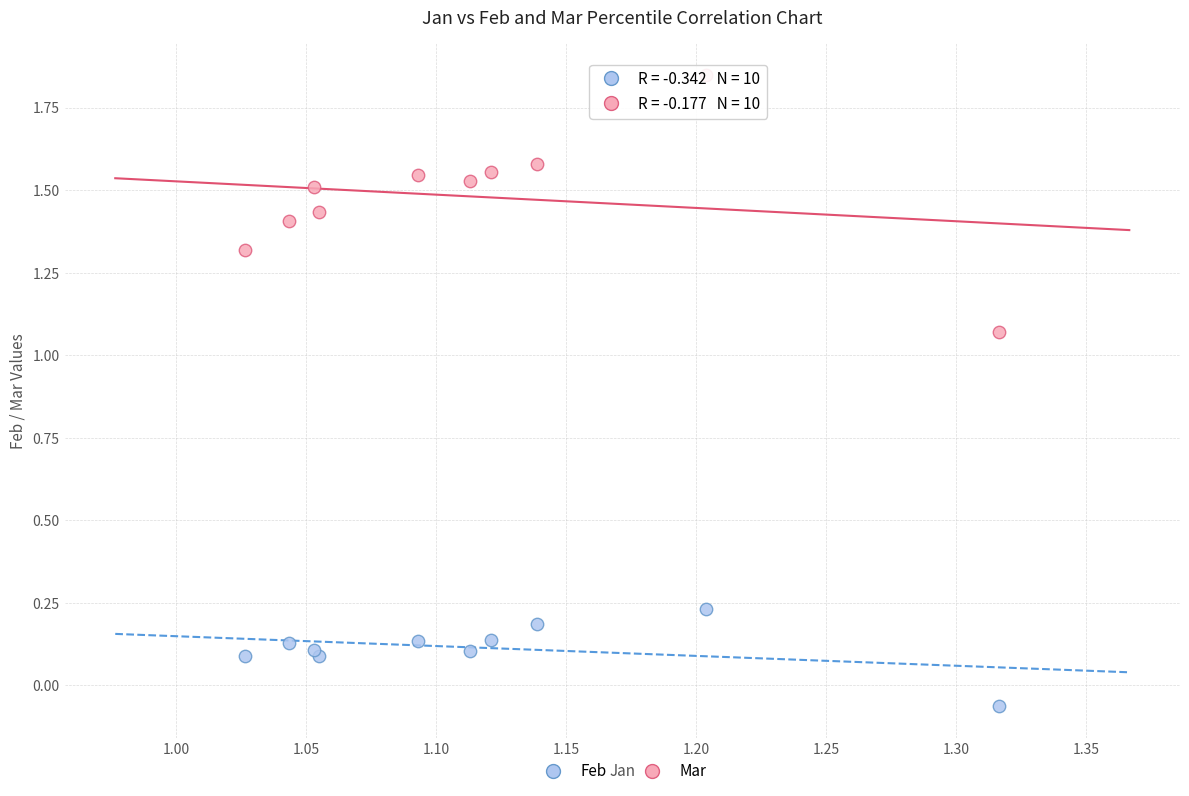

What are all the series names shown in the legend?

Feb, Mar